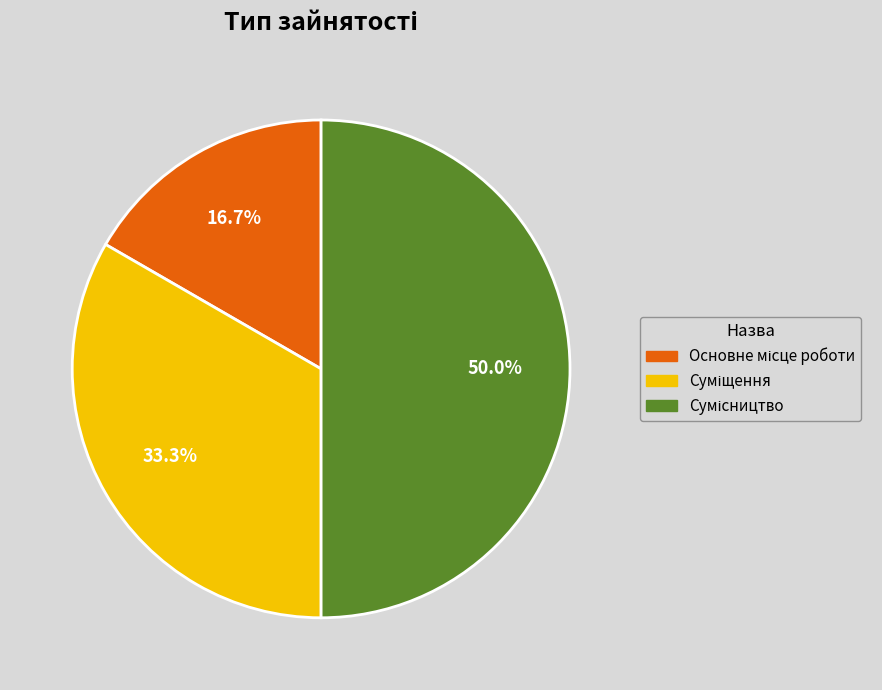

What percentage is the Суміщення slice, to the nearest percent?

33%